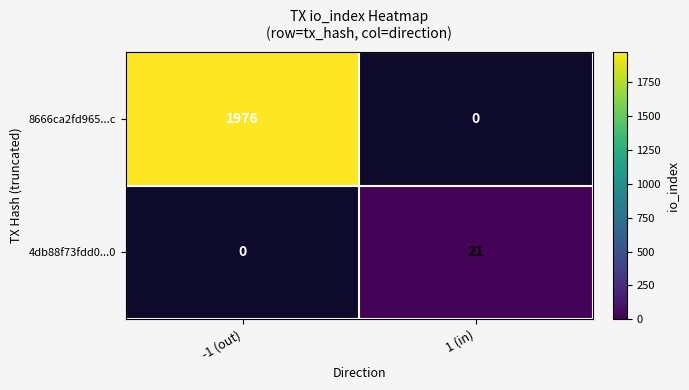

Which category has the highest value across all series?

-1 (out)